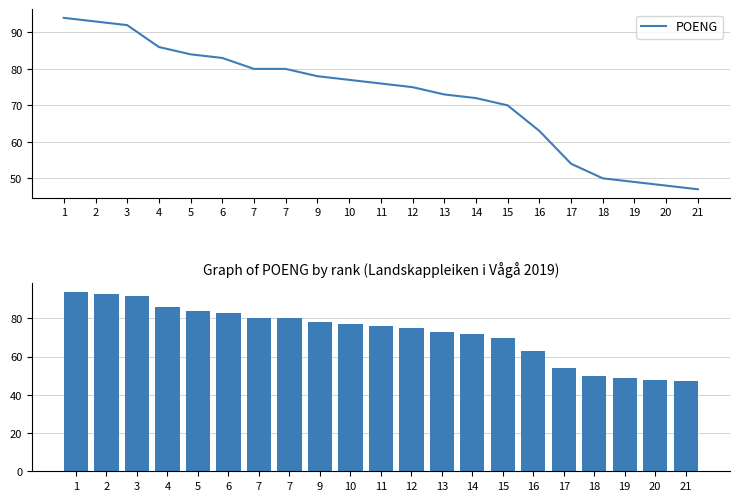

Are the bars horizontal?

No